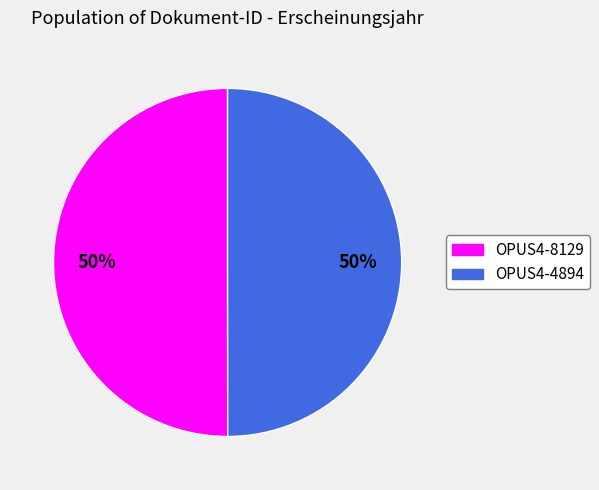

Combined, do OPUS4-4894 and OPUS4-8129 account for over 50%?

Yes